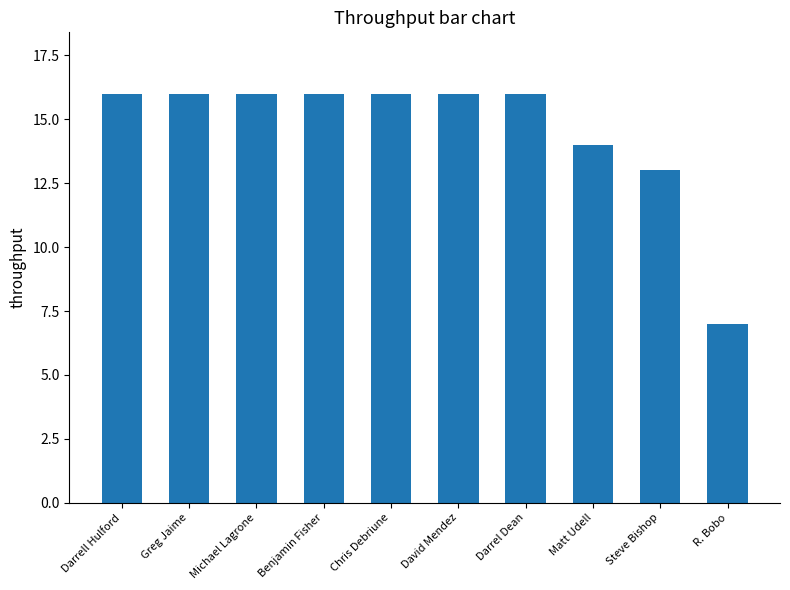

What is the ratio of the value at David Mendez to the value at R. Bobo?

2.3